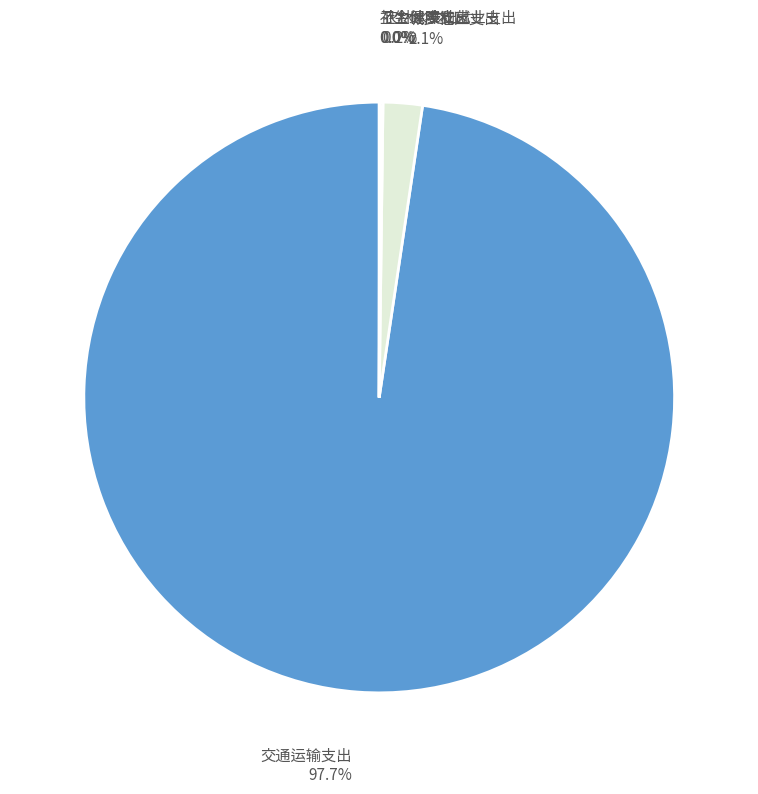

To the nearest percent, what is the average slice percentage?

20%